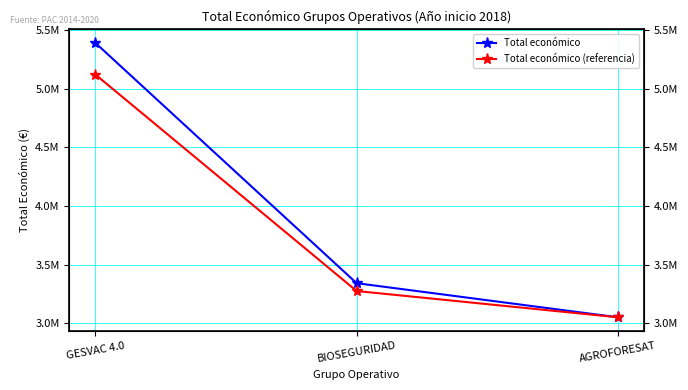

Reading left to right, extract all data points from this chart.

Total económico: 5390598.0	3342252.0	3051573.0
Total económico (referencia): 5121068.1	3275407.0	3051573.0